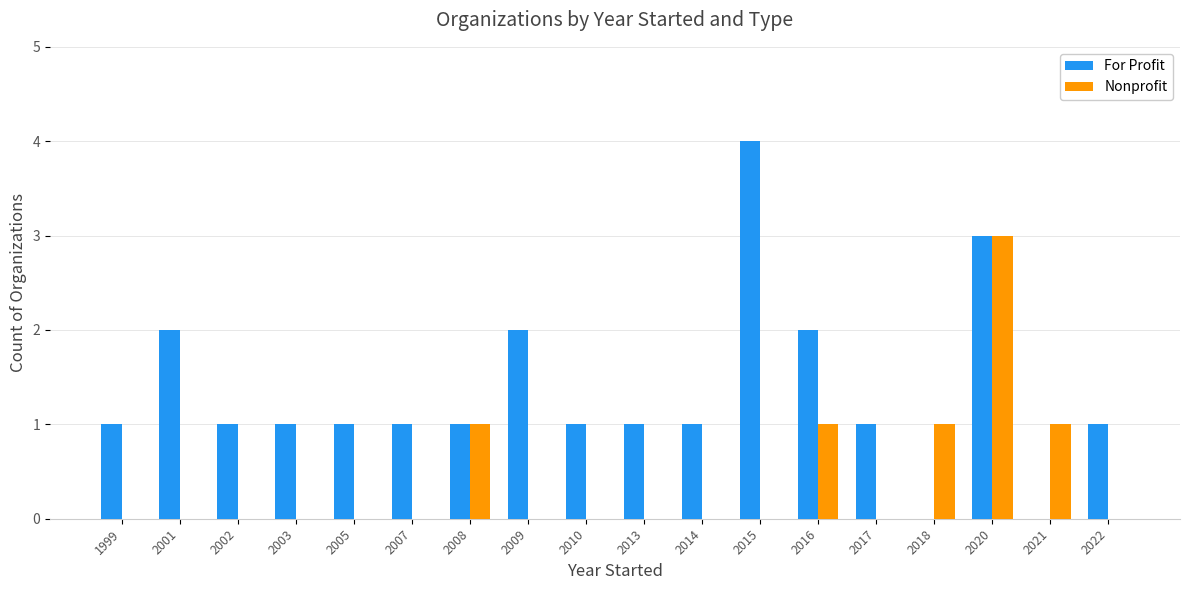

Which category has the highest value in the Nonprofit series?

2020